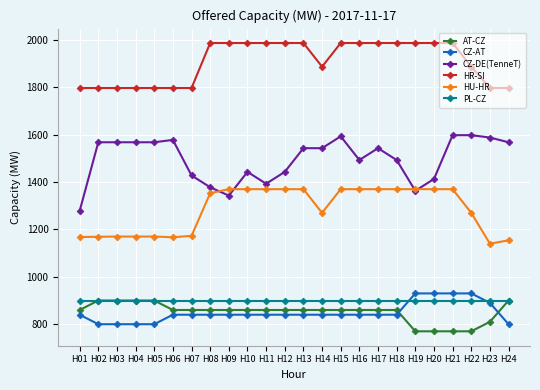

Is the value of AT-CZ at H24 greater than the value of CZ-AT at H14?

Yes